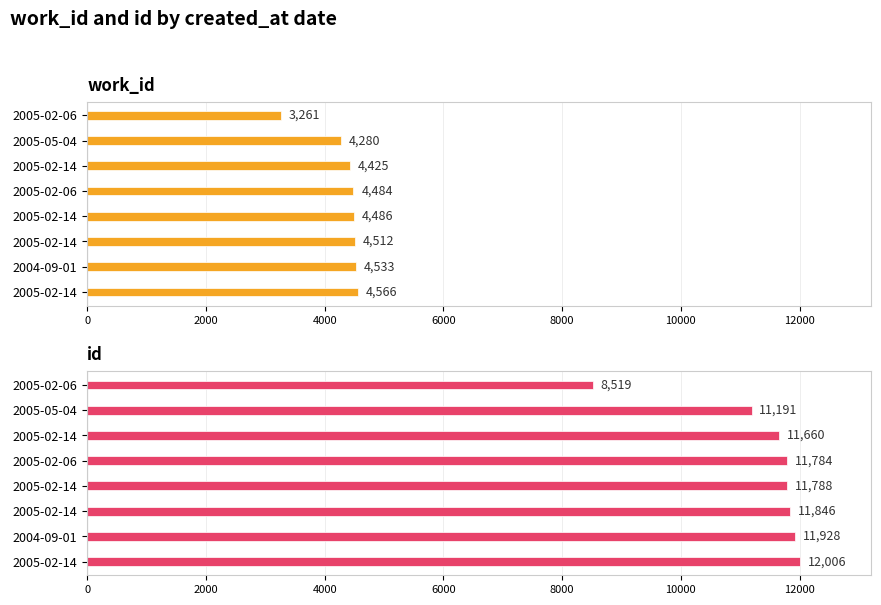

Which series has the largest total across all categories?

id